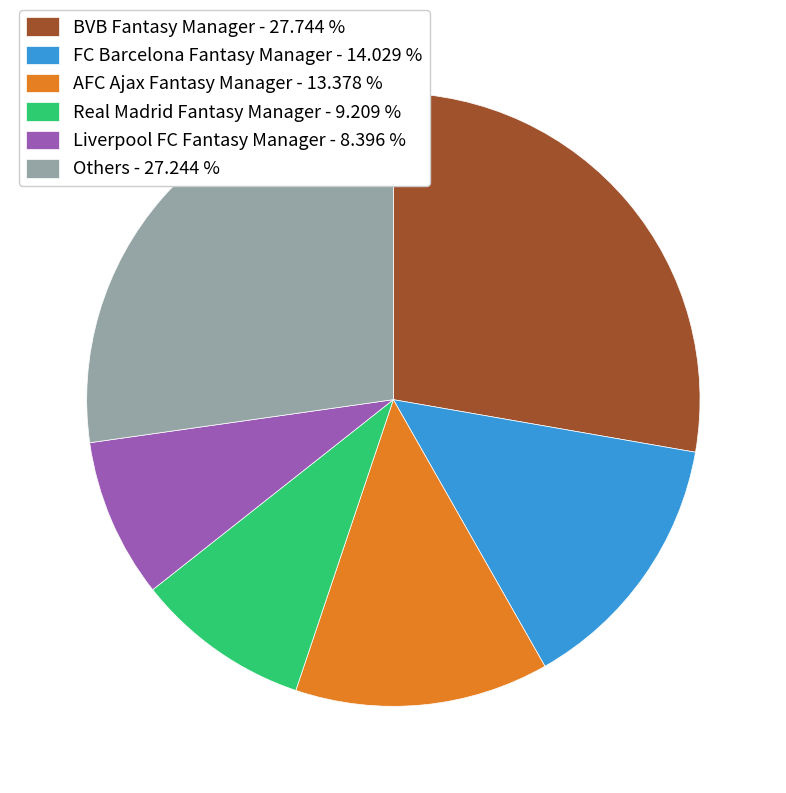

How many slices are in this pie chart?

6